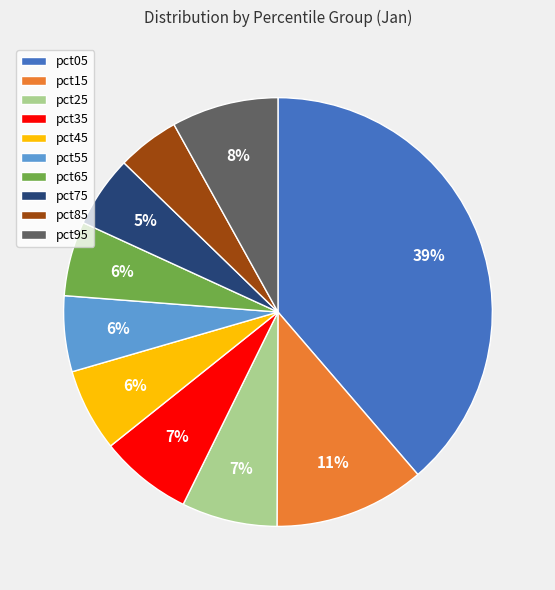

Is it true that pct05 is 39% of the pie?

True